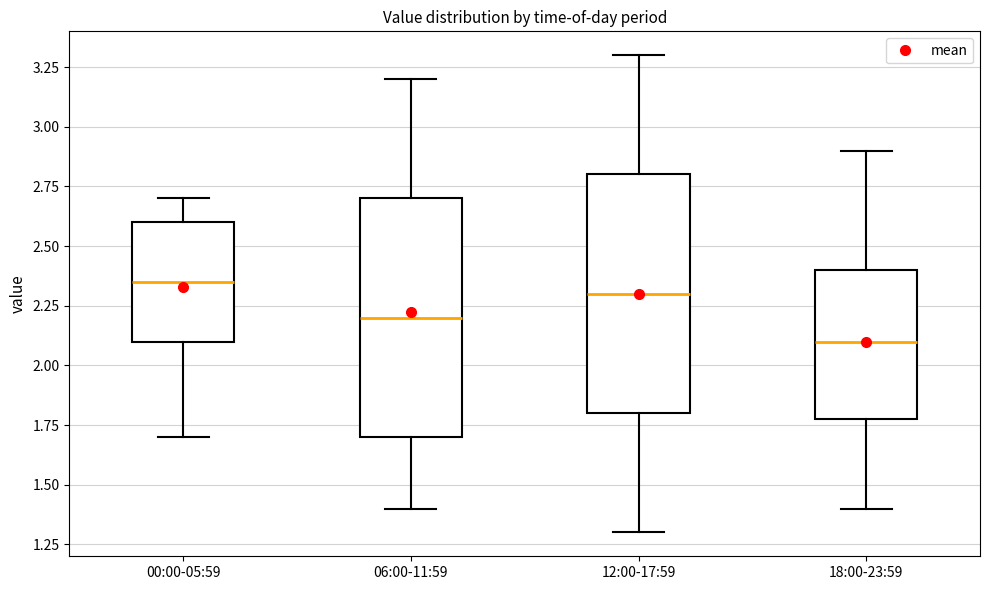

Where does the median line of the box for 12:00-17:59 sit on the y-axis? The values are not printed on the chart, so give them approximately, as read against the axis.

2.30